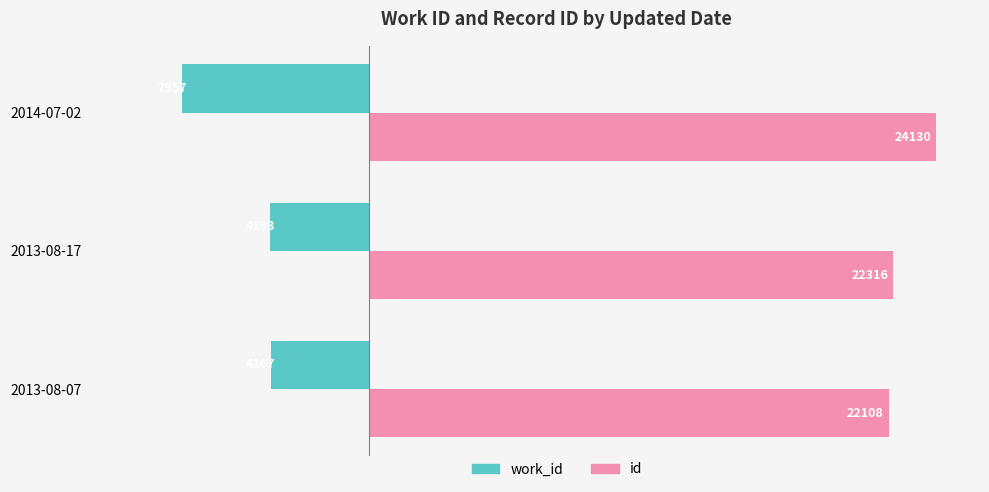

Is the value of work_id at 2013-08-17 greater than the value of id at 2014-07-02?

No